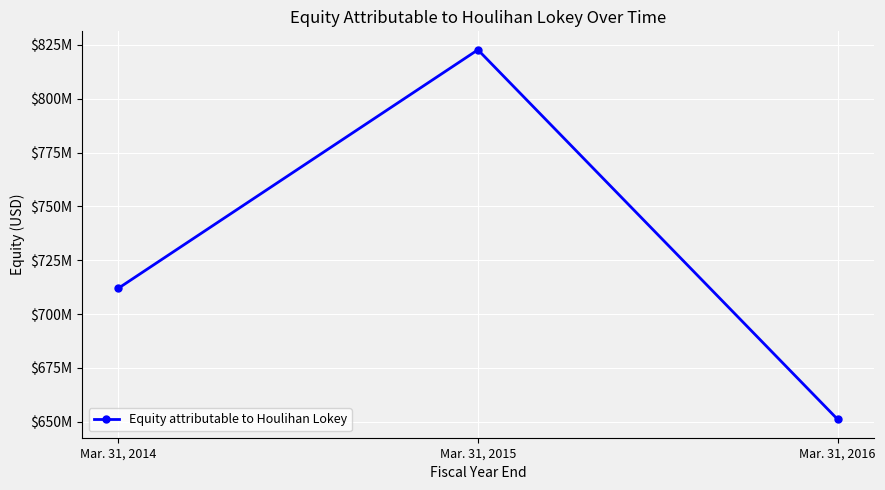

What is the maximum value shown in the chart?

822697000